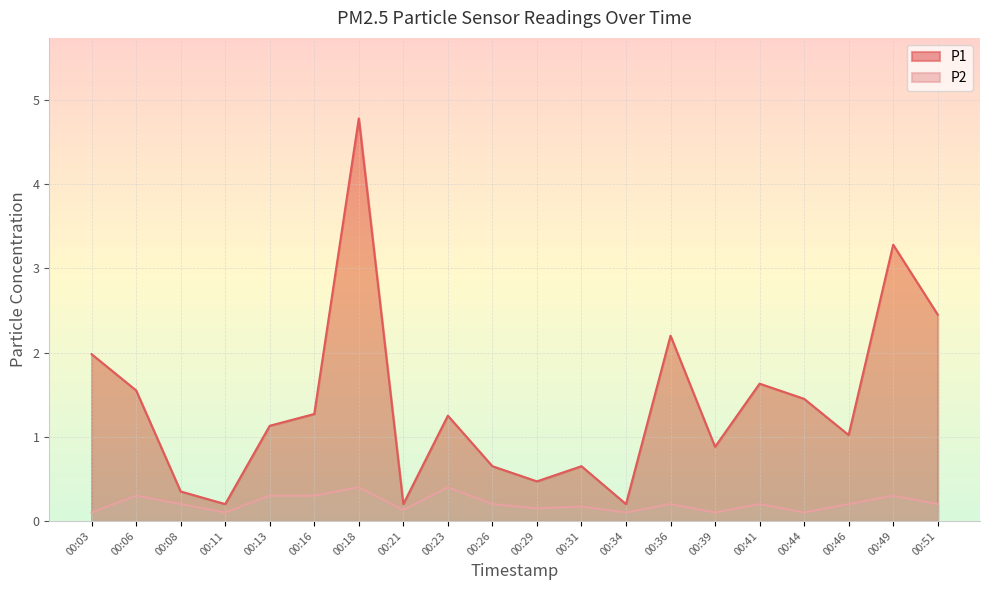

What is the average value of the P2 series?

0.2